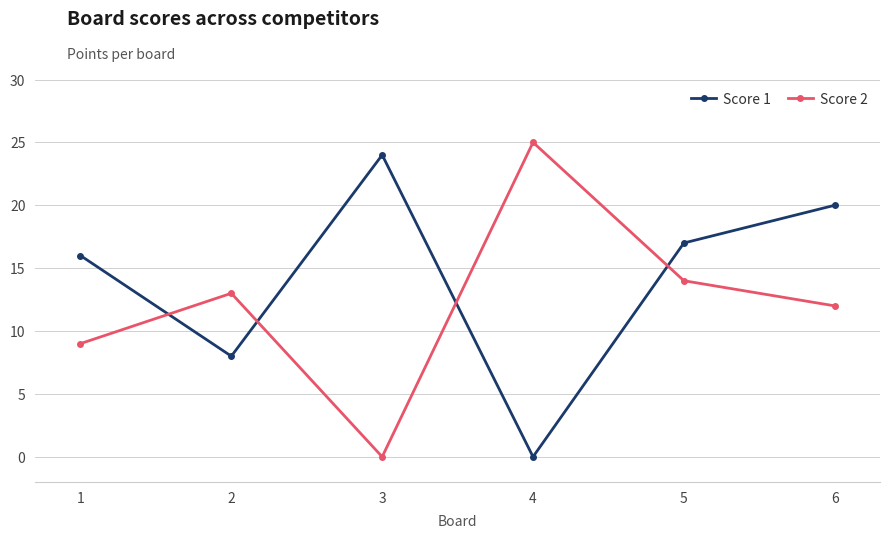

What is the value of the Score 1 point at the 3rd from the left?

24